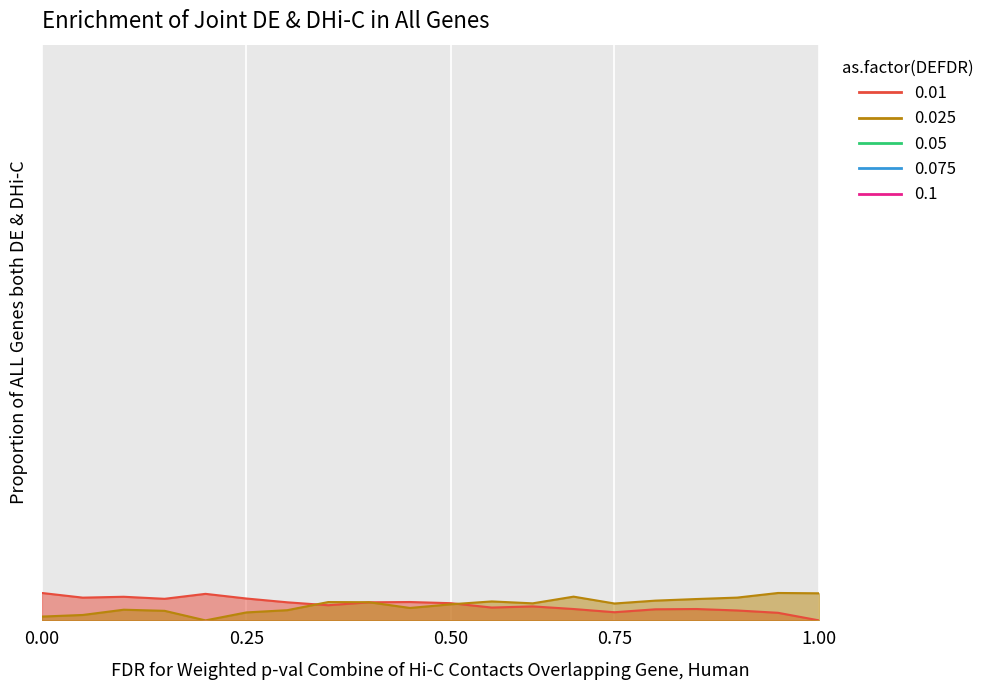

In BME280_temperature, how many points are higher than both neighbors (excluding endpoints)?

5